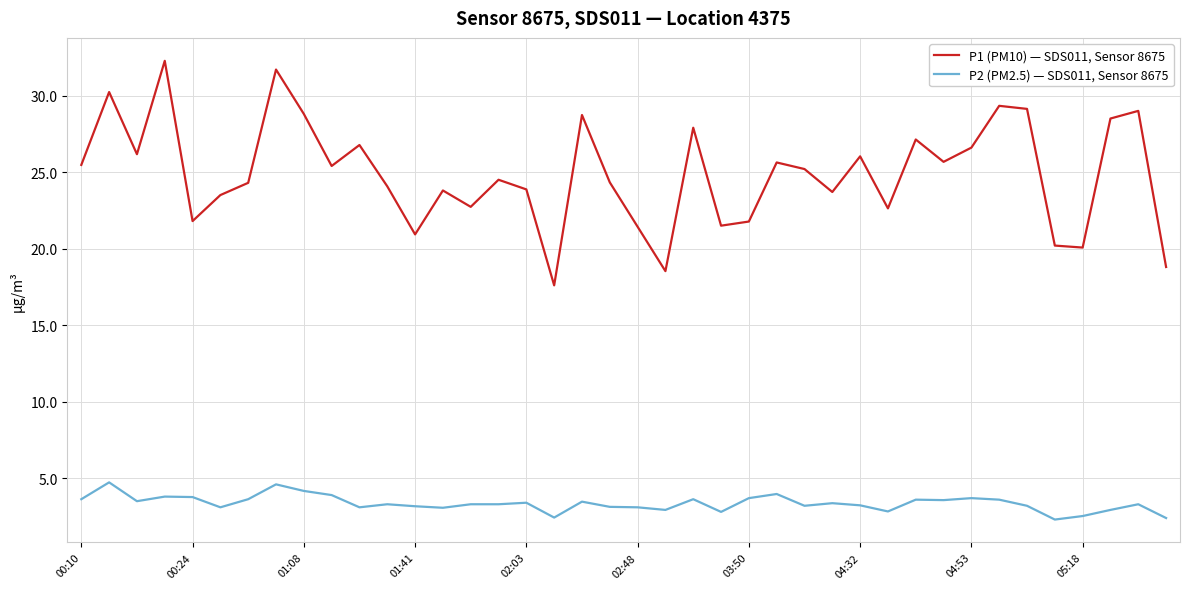

True or false: P1 (PM10) — SDS011, Sensor 8675 has more than 0 interior local peaks.

True